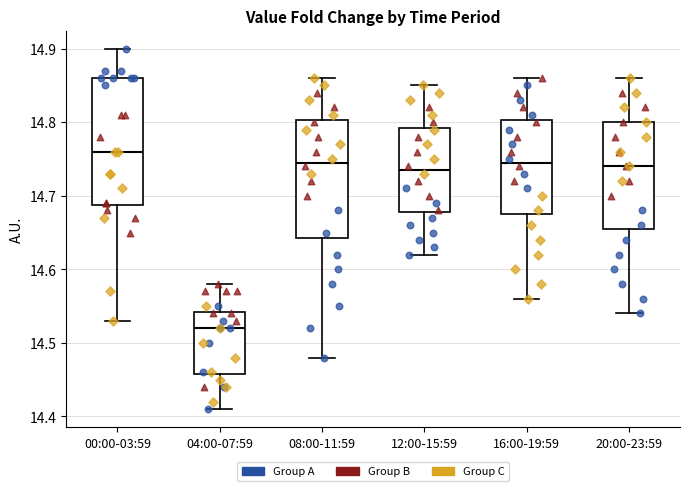

Which box's median line is the lowest?

04:00-07:59